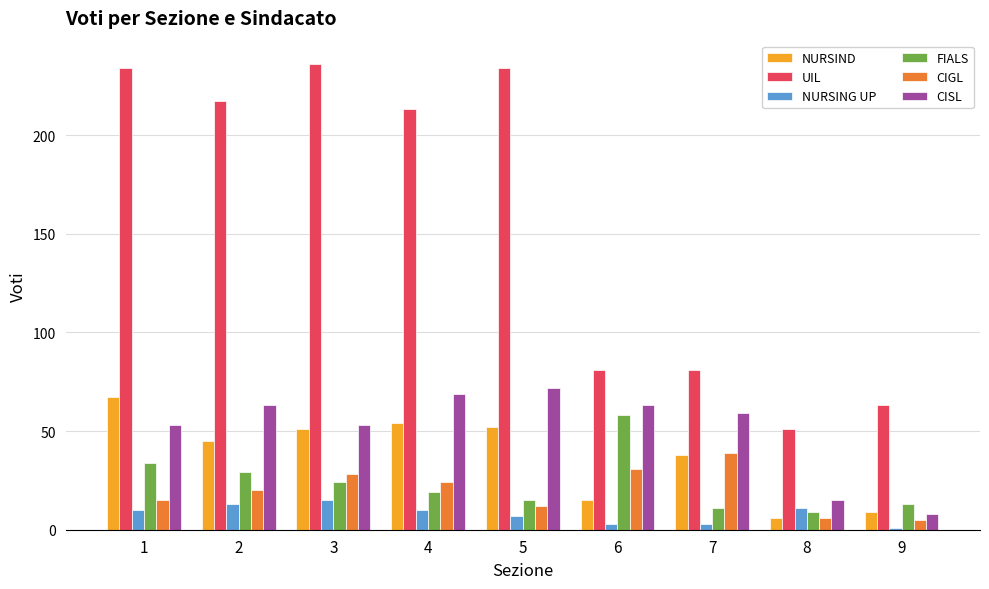

What is the difference between the highest and lowest values at 9?

62